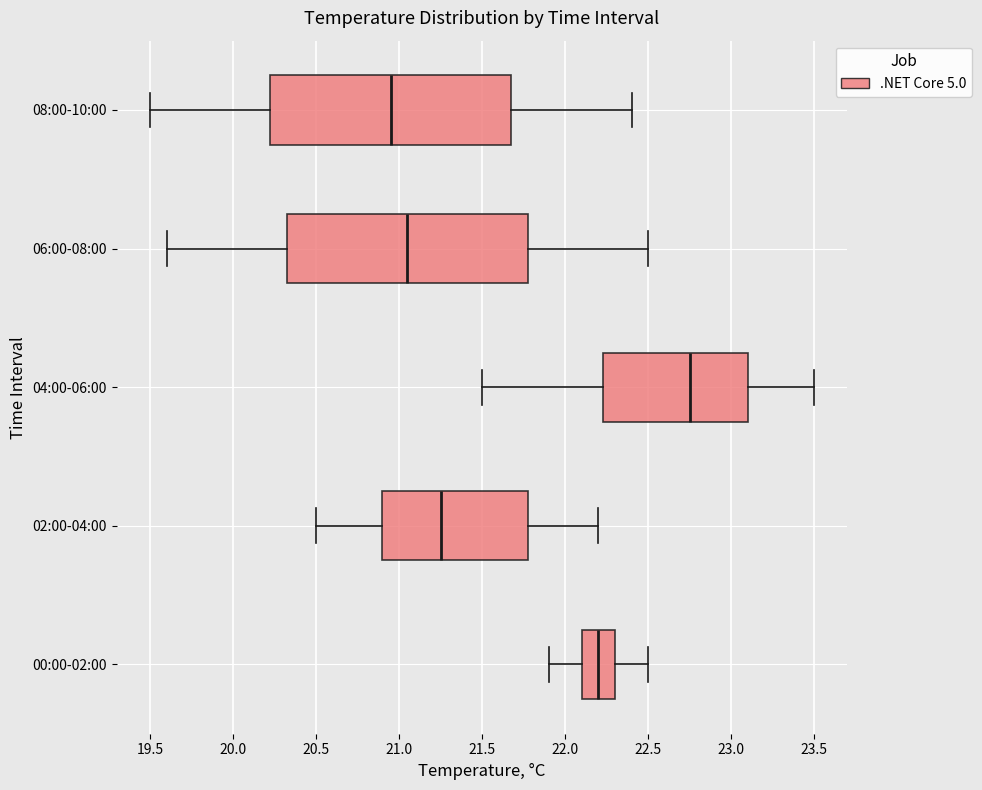

Reading bottom to top, transcribe this box plot: for each box, give where its median line is, the range the box spans, and where its two whiskers end, as read against the x-axis. The values are not printed on the chart, so give them approximately, as read against the axis.

00:00-02:00: median 22.20, box 22.10 to 22.30, whiskers 21.90 to 22.50
02:00-04:00: median 21.25, box 20.90 to 21.80, whiskers 20.50 to 22.20
04:00-06:00: median 22.75, box 22.25 to 23.10, whiskers 21.50 to 23.50
06:00-08:00: median 21.05, box 20.35 to 21.80, whiskers 19.60 to 22.50
08:00-10:00: median 20.95, box 20.25 to 21.70, whiskers 19.50 to 22.40